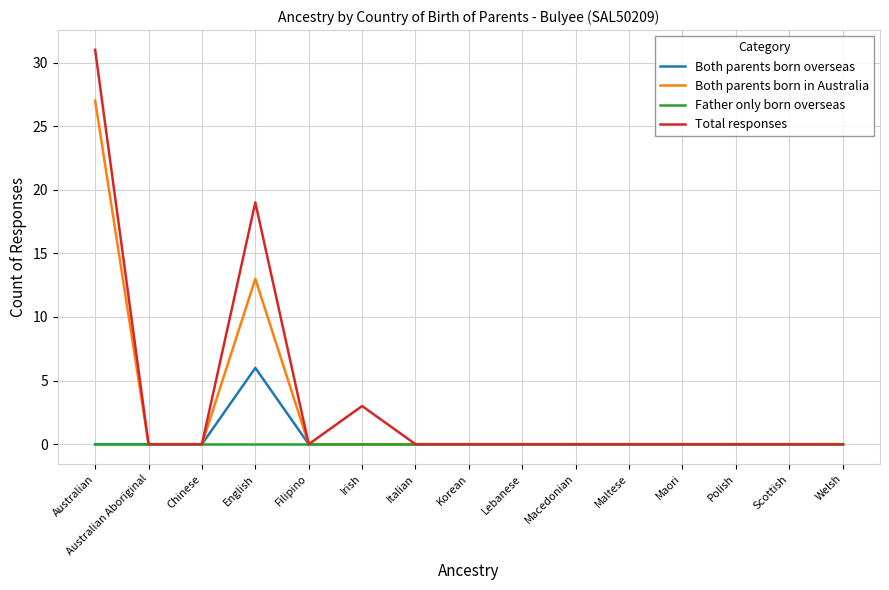

Which category has the highest value in the Both parents born overseas series?

English